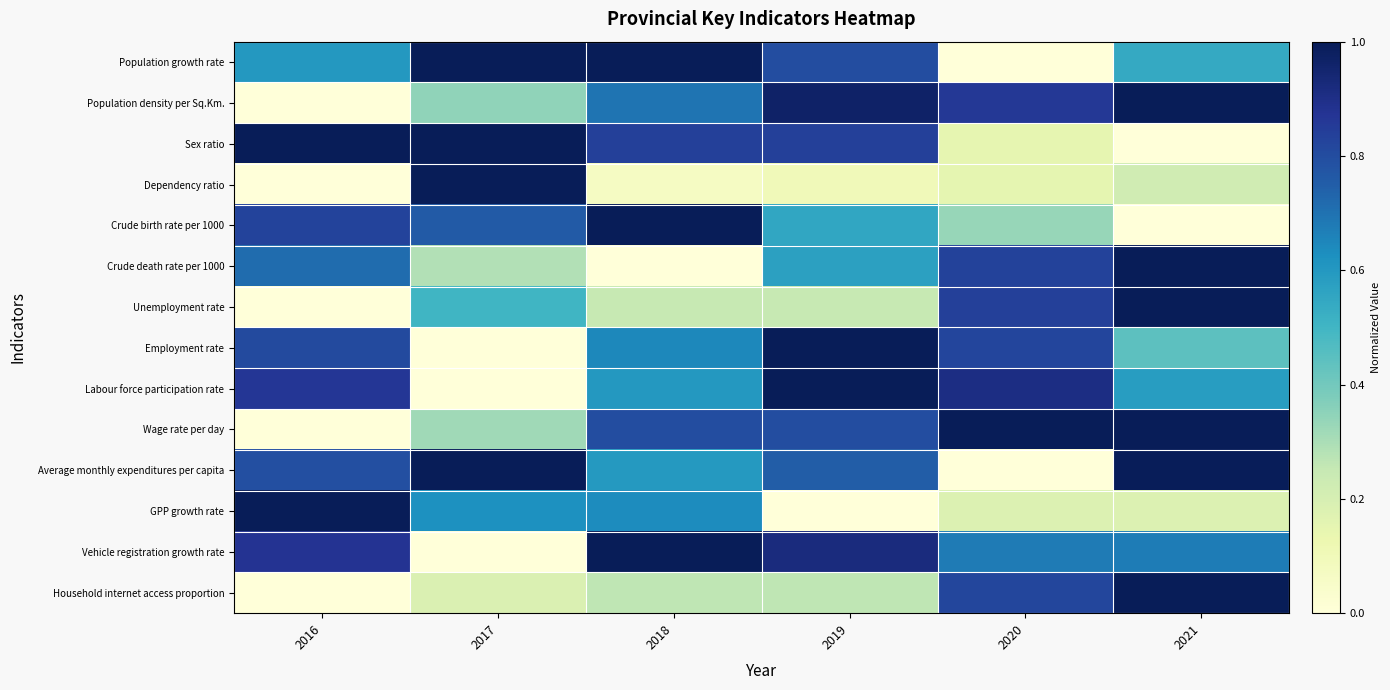

At which category does the chart reach its peak across all series?

2017